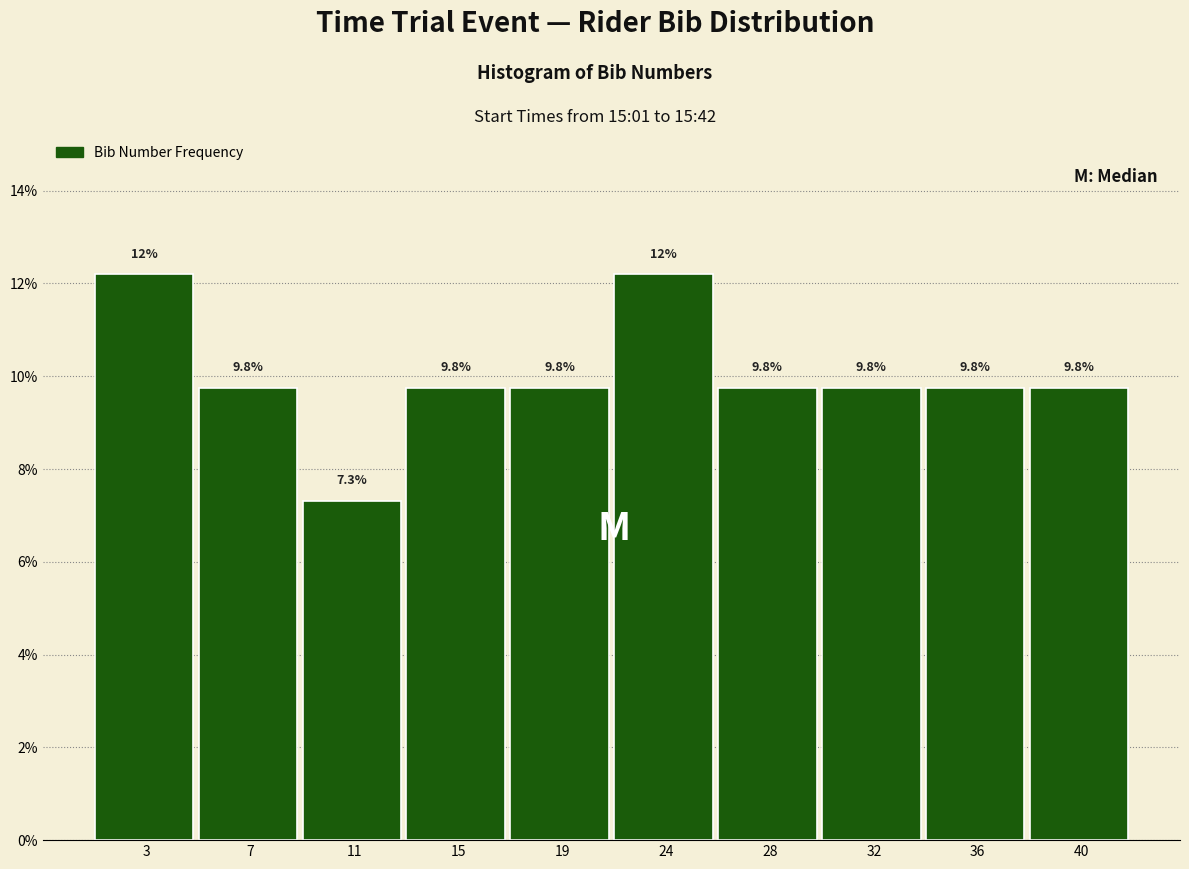

Reading right to left, list all the values displayed in this chart.

9.8	9.8	9.8	9.8	12.2	9.8	9.8	7.3	9.8	12.2